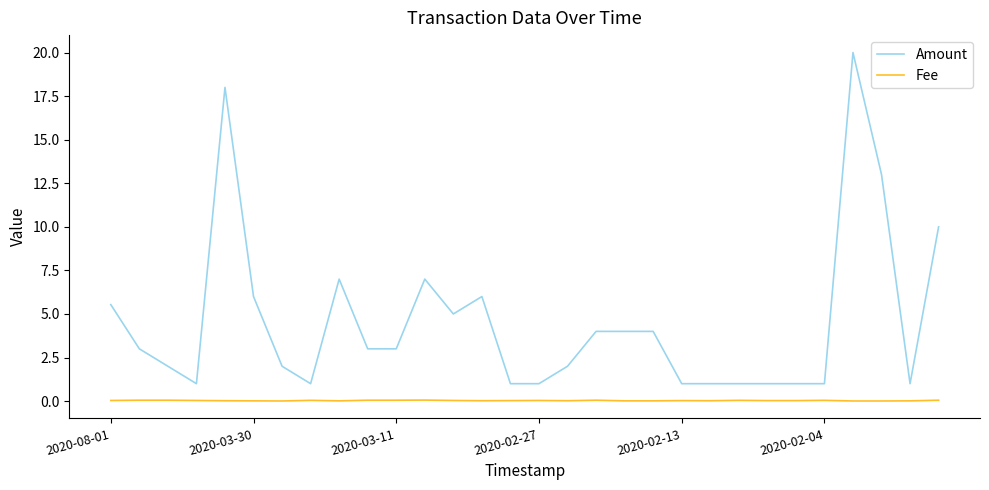

True or false: Fee and Amount intersect in this chart.

False